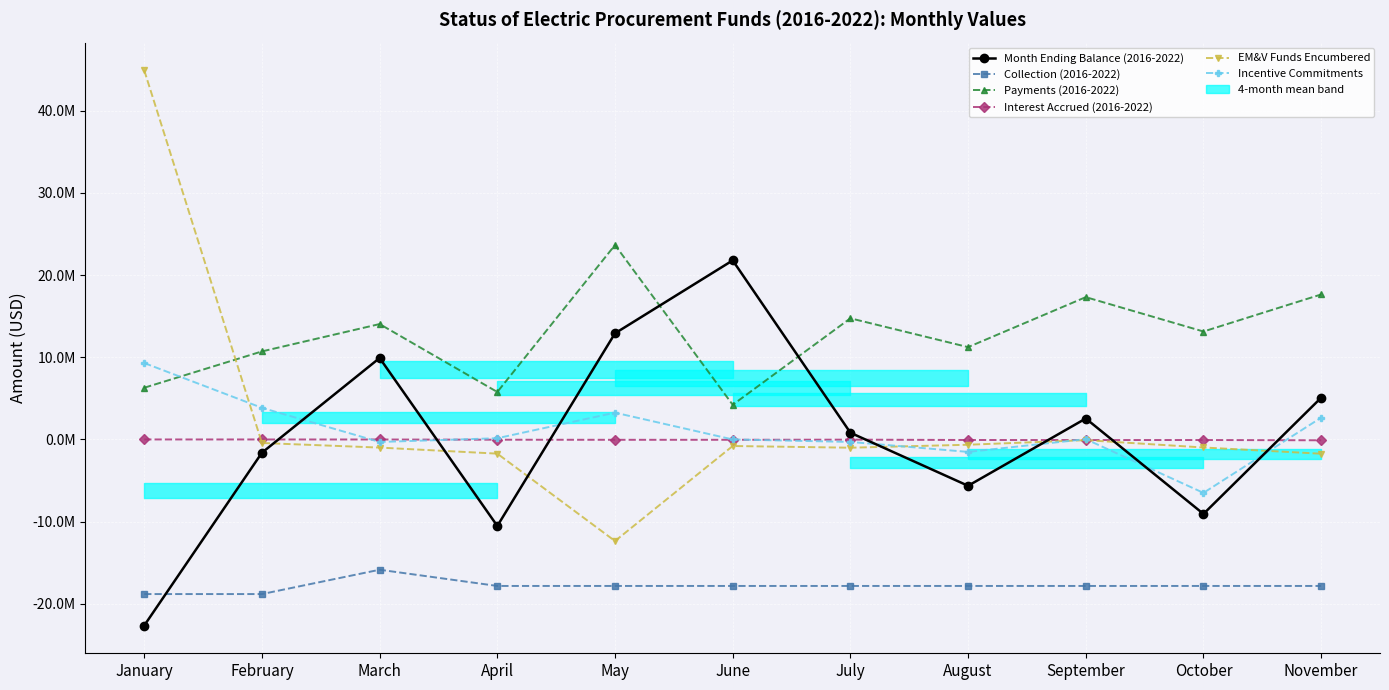

At how many categories does at least one series exceed 30872564?

1